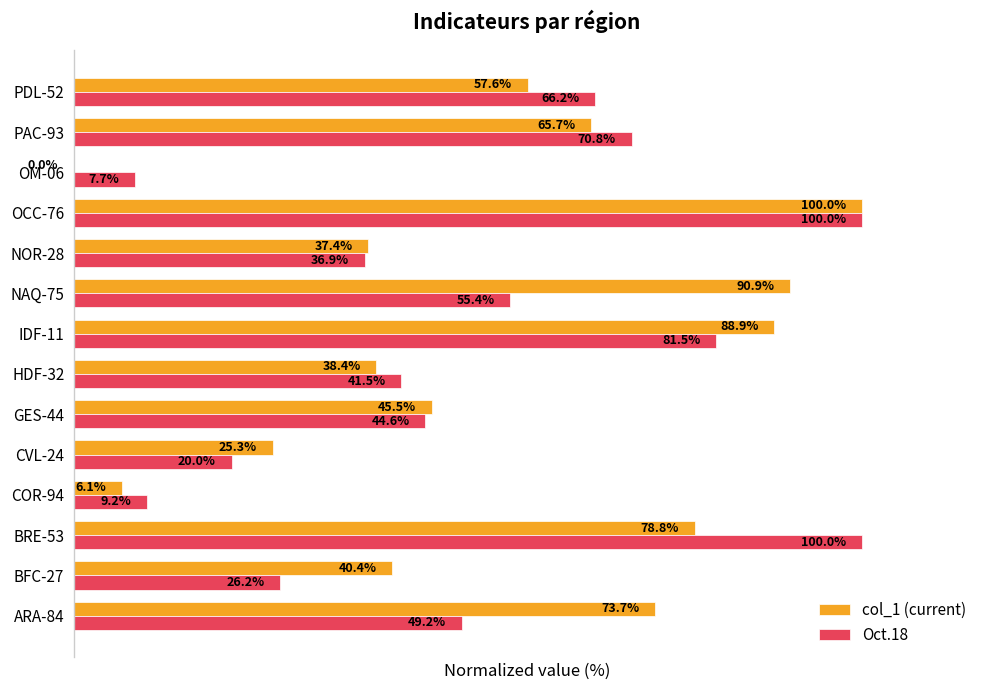

Which series changed the most between ARA-84 and BRE-53?

Oct.18